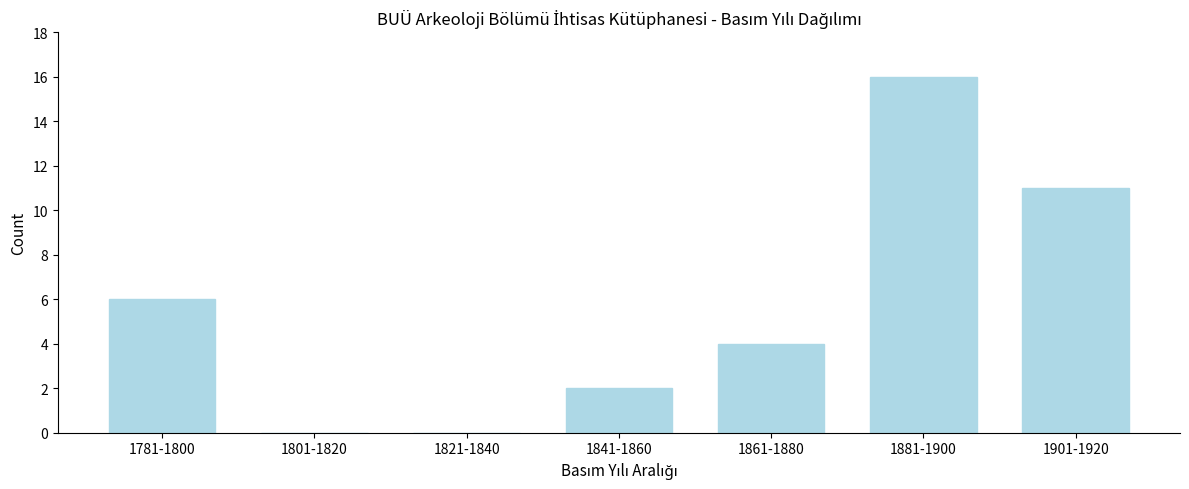

Reading left to right, extract all data points from this chart.

1781-1800=6	1801-1820=0	1821-1840=0	1841-1860=2	1861-1880=4	1881-1900=16	1901-1920=11